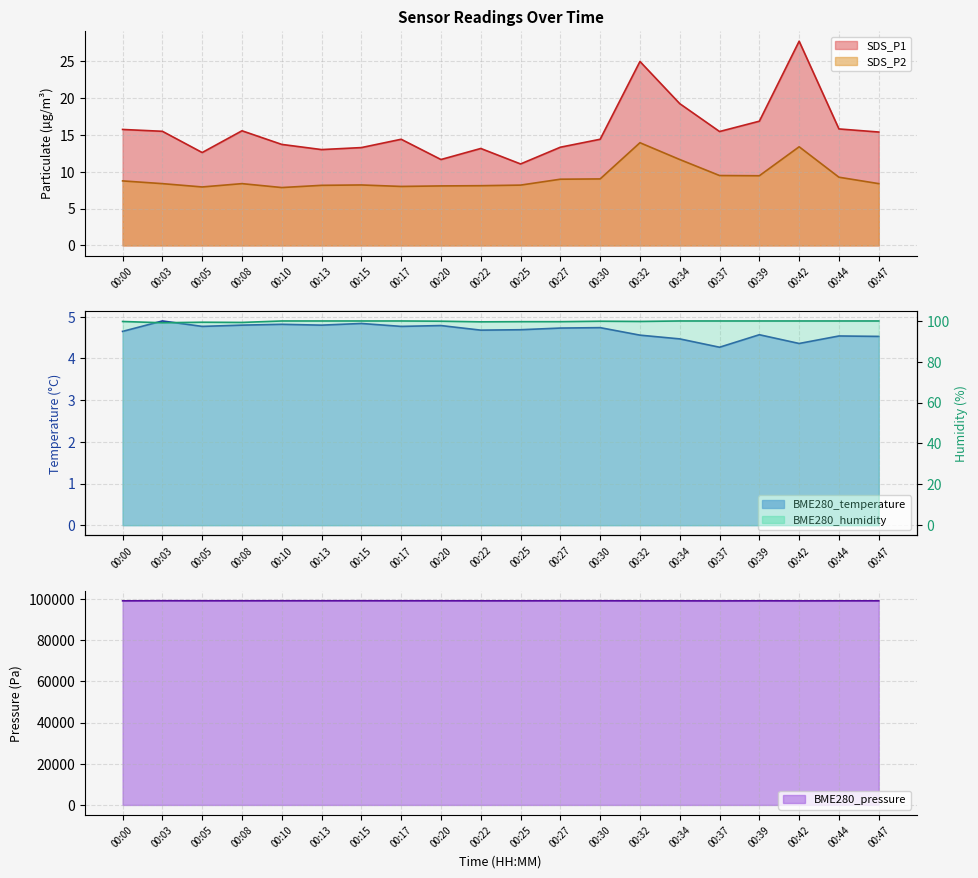

What is the value of the SDS_P2 point at the 8th from the left?

8.0